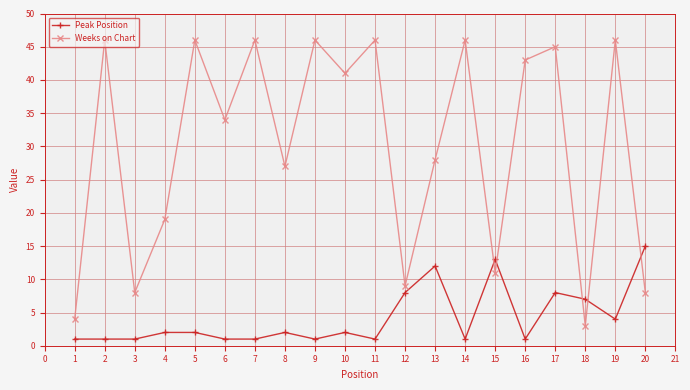

Which series has the largest total across all categories?

Weeks on Chart